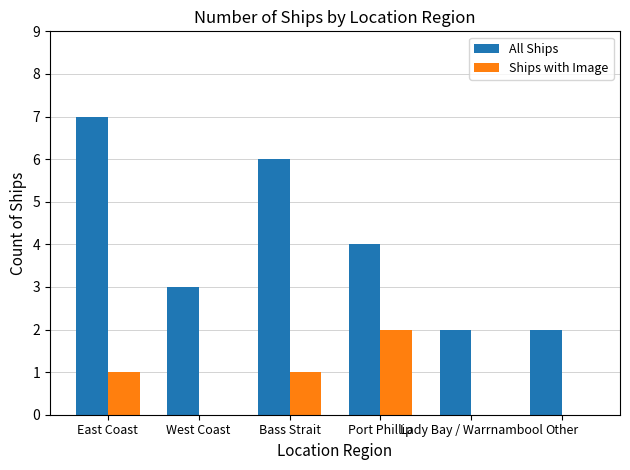

Reading left to right, list all the values displayed in this chart.

All Ships: 7	3	6	4	2	2
Ships with Image: 1	0	1	2	0	0